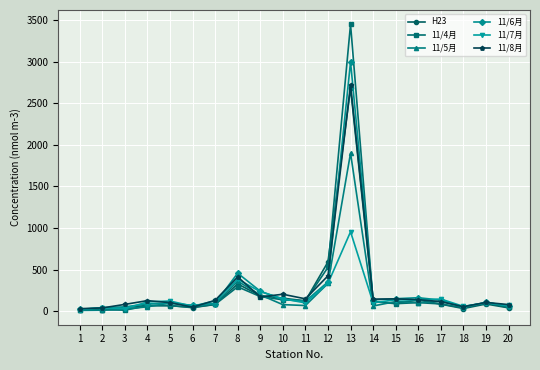

What is the difference between the second highest and minimum values in the 11/4月 series?

514.7